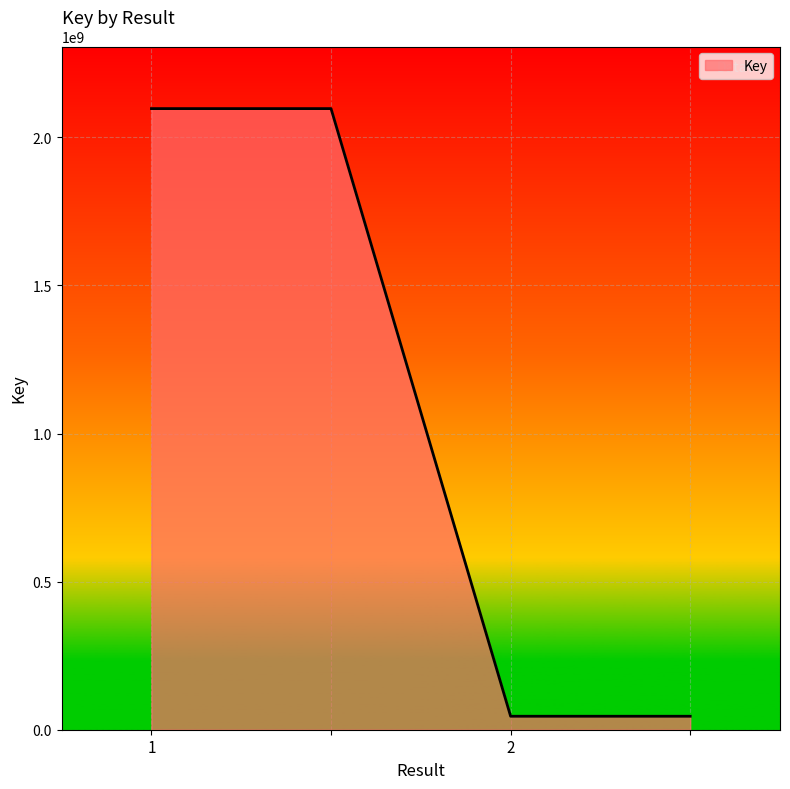

Reading left to right, what are all the values shown in this chart?

2096906556	2096906556	45484329	45484329